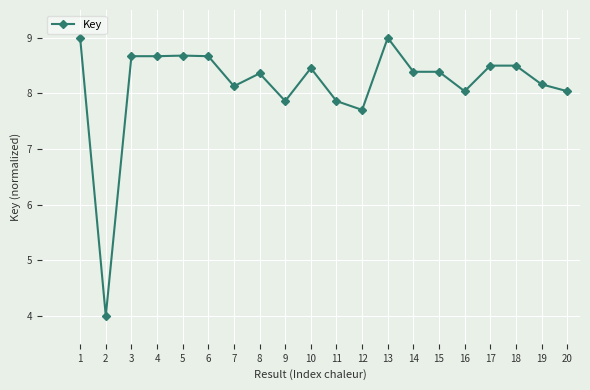

How many lines are shown in the chart?

1